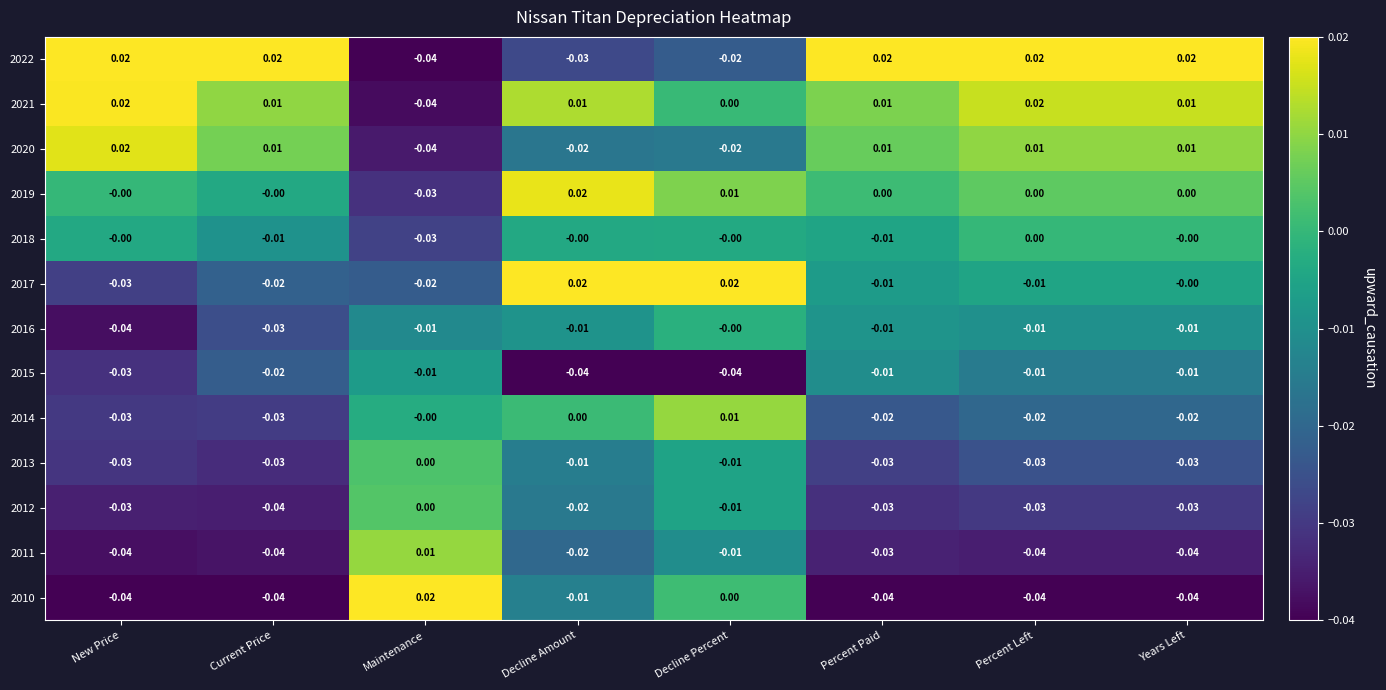

Where does the 2011 series first go above 0?

Maintenance